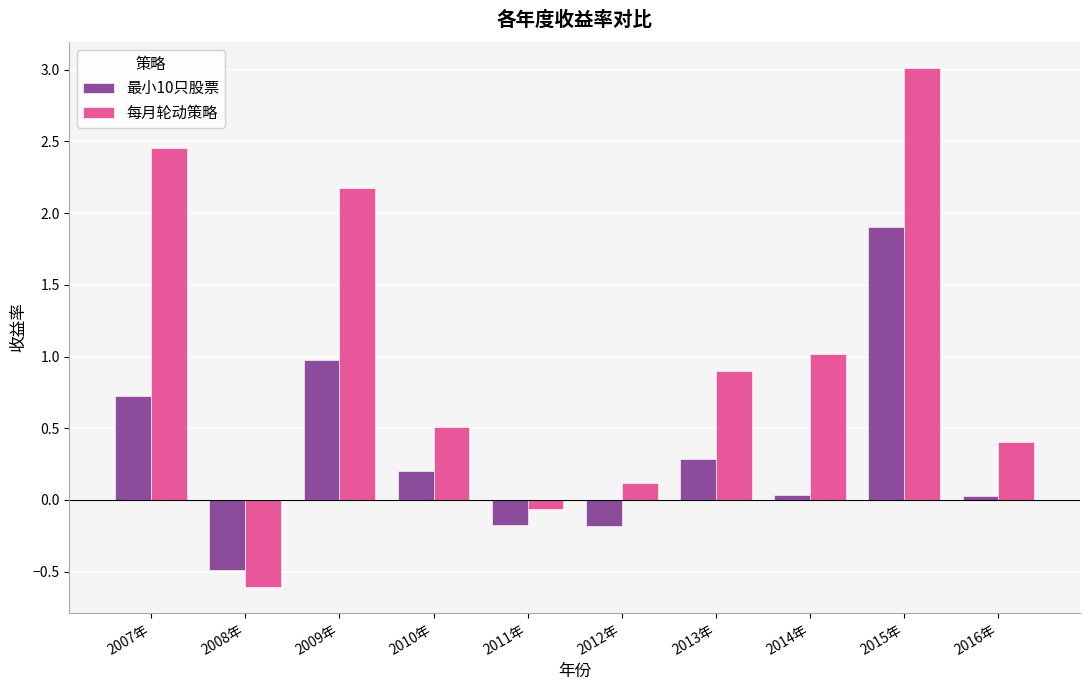

What is the label of the 6th bar from the left?

2012年